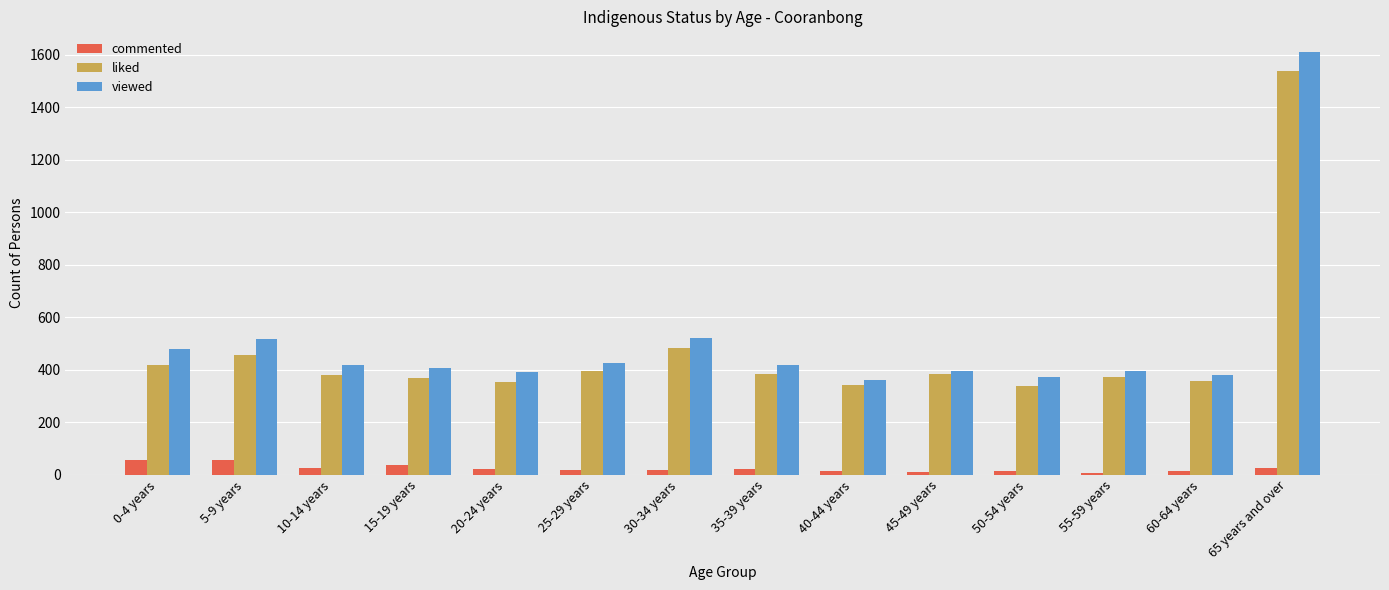

What is the sum of all commented values?

337